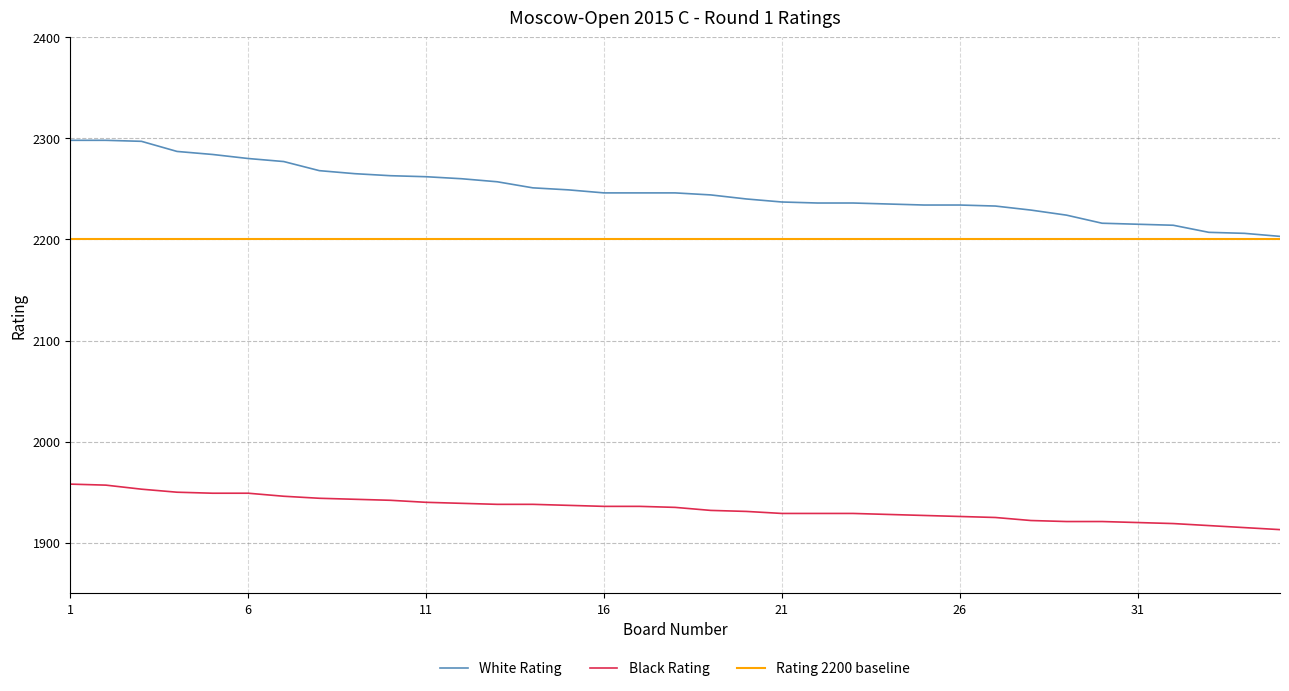

Reading left to right, transcribe all the data shown in this chart.

White Rating: 2298	2298	2297	2287	2284	2280	2277	2268	2265	2263	2262	2260	2257	2251	2249	2246	2246	2246	2244	2240	2237	2236	2236	2235	2234	2234	2233	2229	2224	2216	2215	2214	2207	2206	2203
Black Rating: 1958	1957	1953	1950	1949	1949	1946	1944	1943	1942	1940	1939	1938	1938	1937	1936	1936	1935	1932	1931	1929	1929	1929	1928	1927	1926	1925	1922	1921	1921	1920	1919	1917	1915	1913